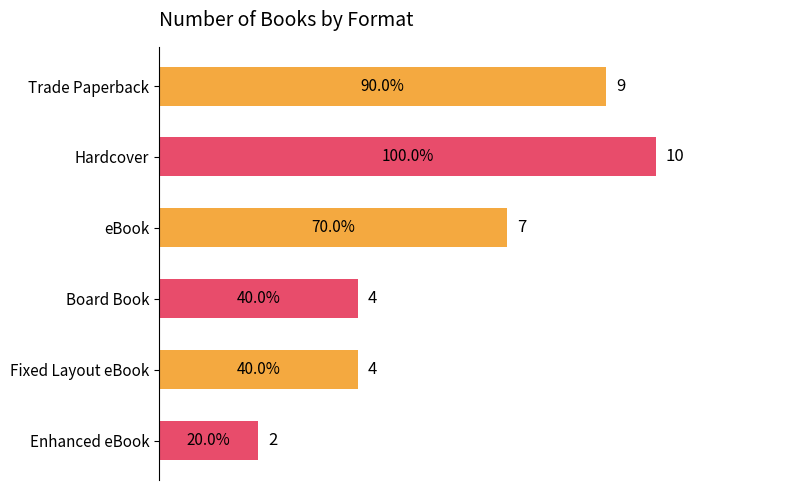

What is the difference between the second highest and minimum values?

7